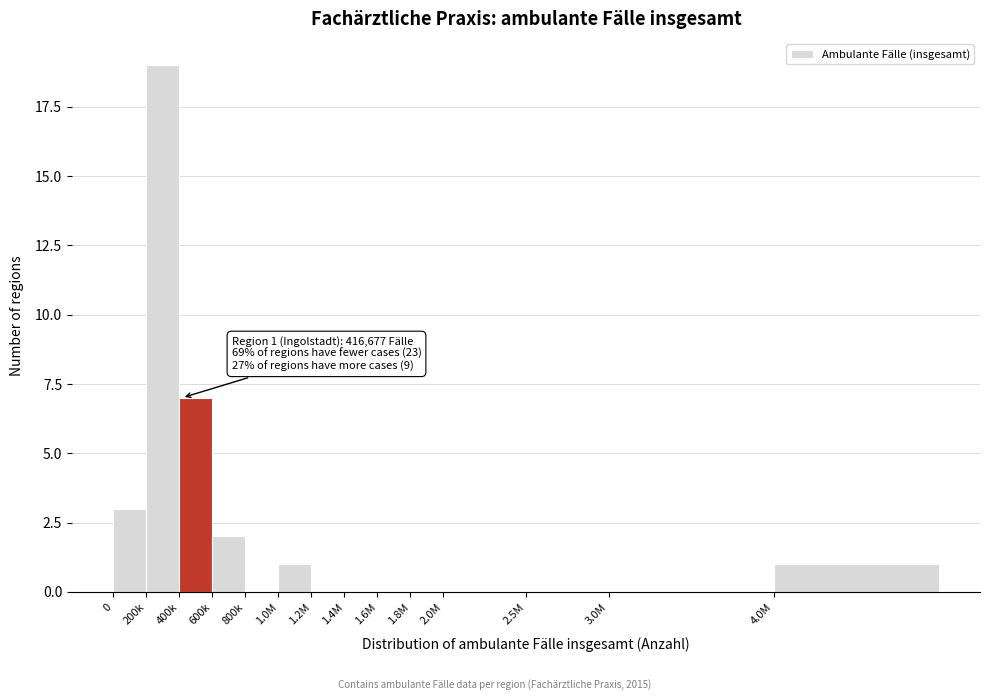

Reading left to right, list all the values displayed in this chart.

0=3	200k=19	400k=7	600k=2	800k=0	1.0M=1	1.2M=0	1.4M=0	1.6M=0	1.8M=0	2.0M=0	2.5M=0	3.0M=0	4.0M=1